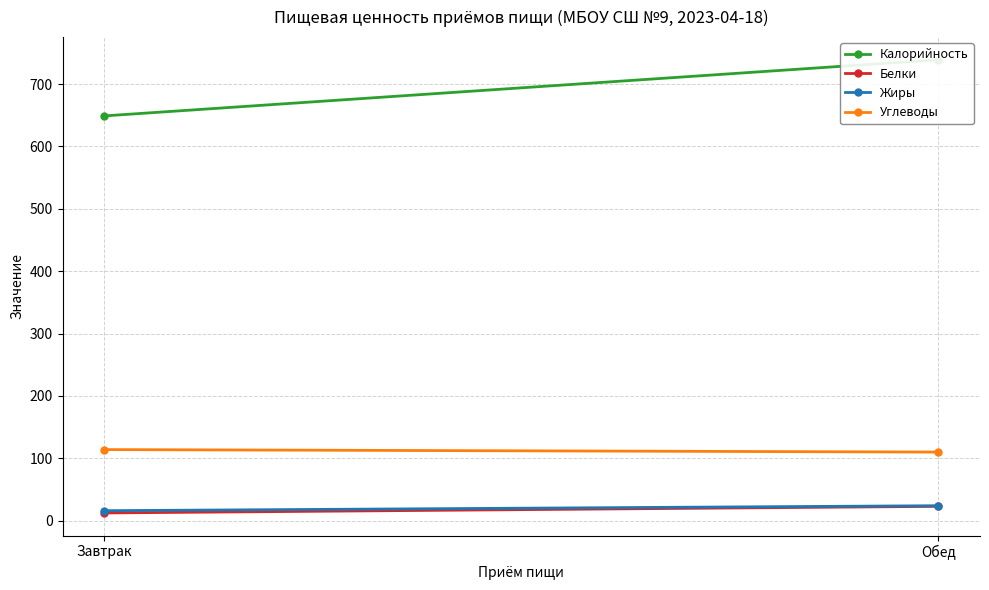

At how many categories does at least one series exceed 640?

2